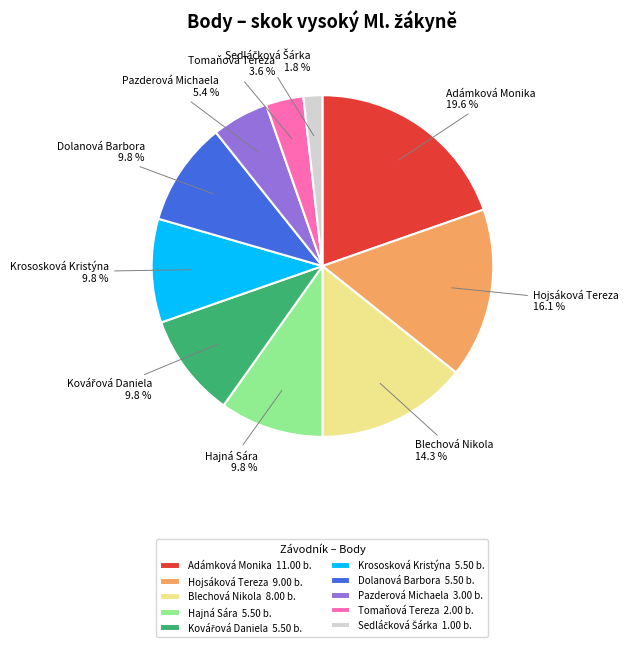

To the nearest percent, what is the average slice percentage?

10%